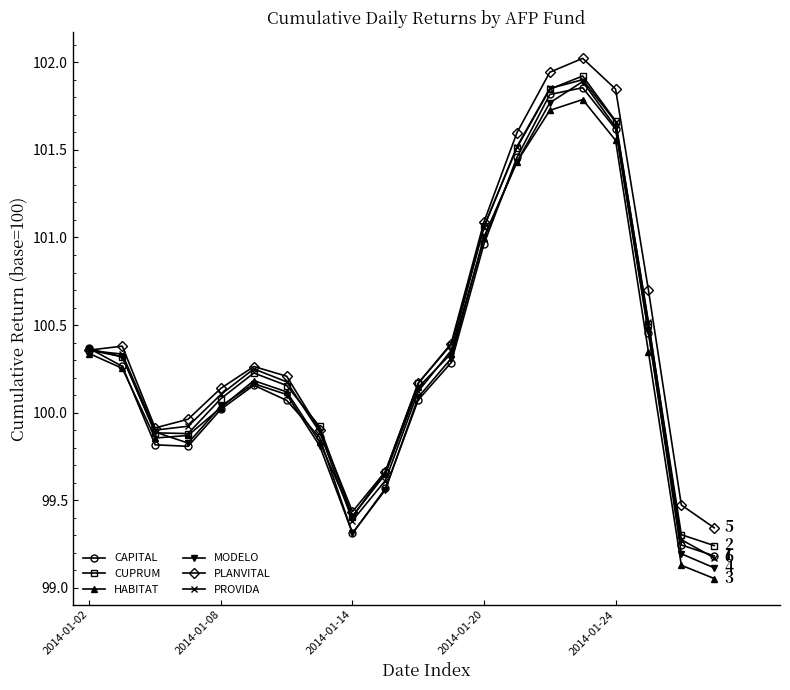

At how many categories does at least one series exceed 99?

20